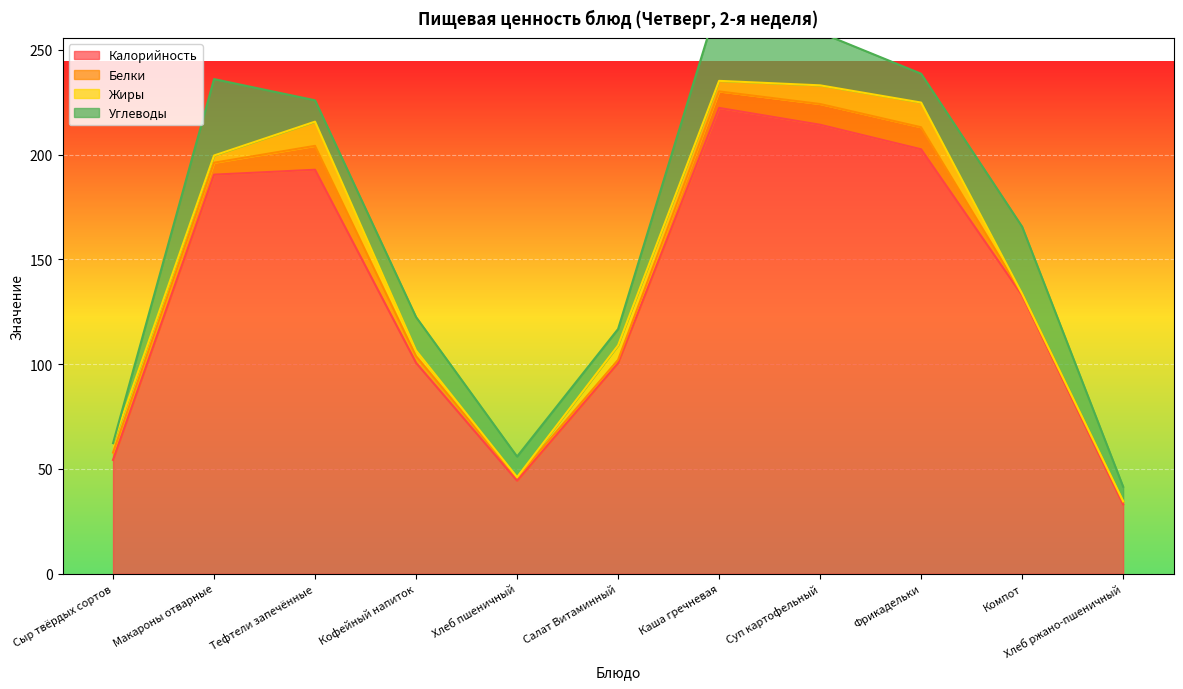

What is the minimum value for Белки?

0.7